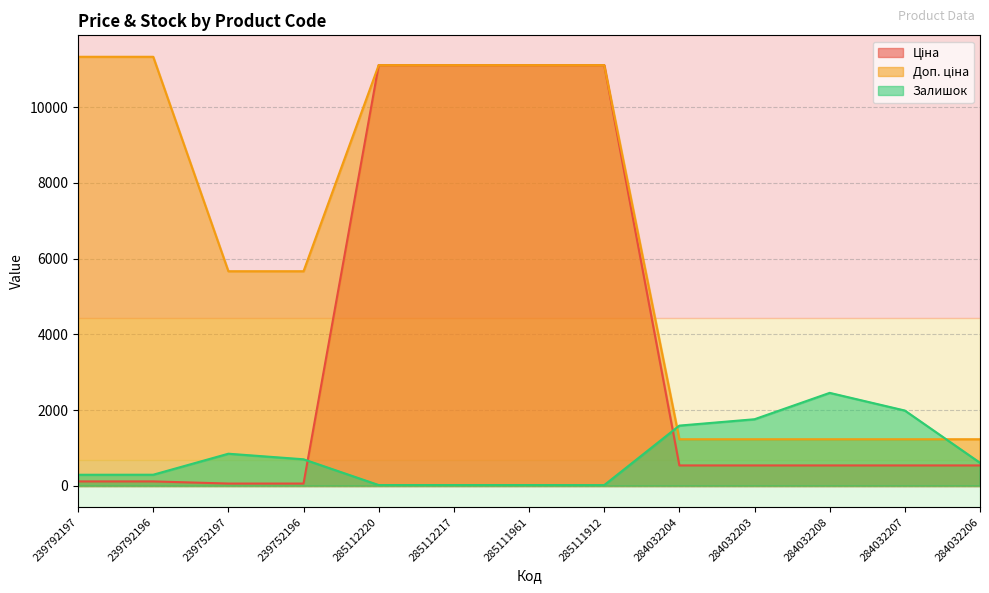

At which category is the sum across all series the highest?

285112220